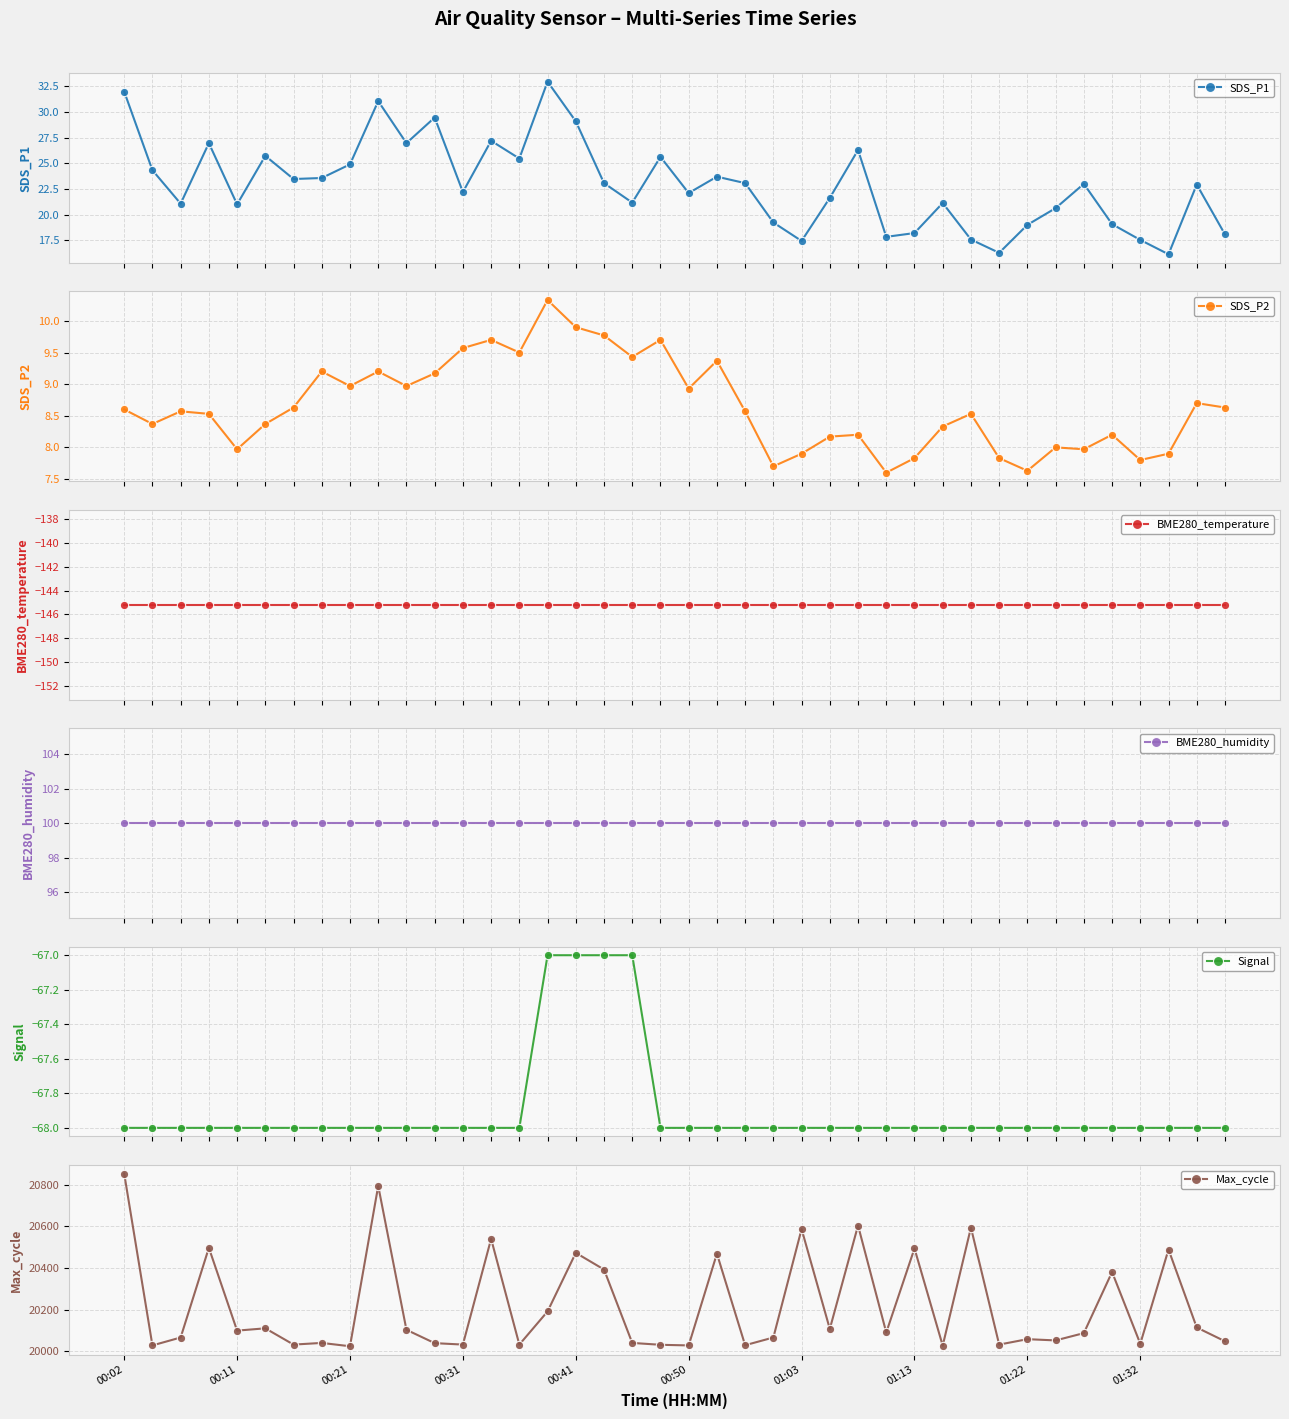

What is the total value across all series at 29?

19944.3